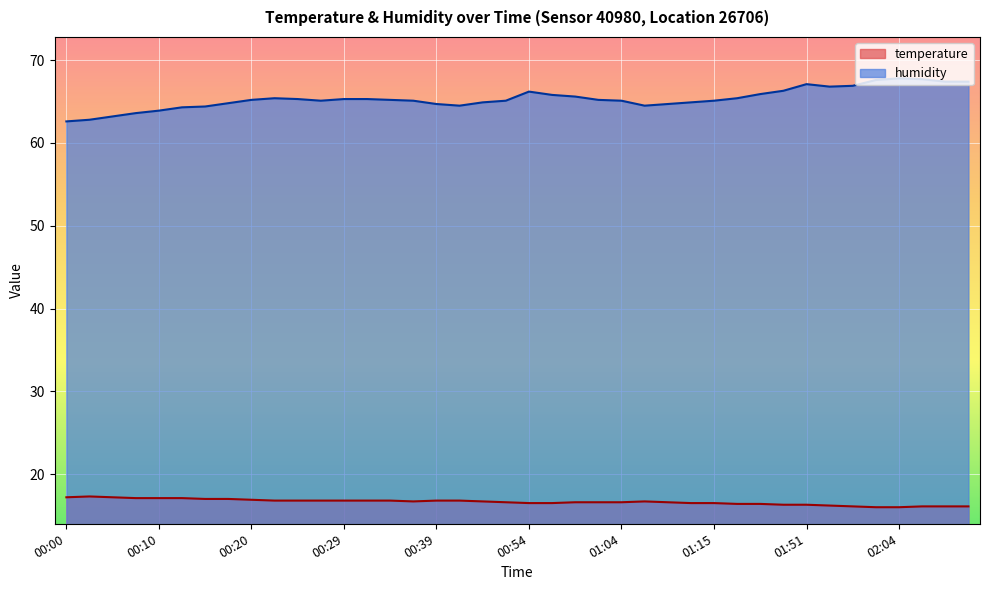

What are all the series names shown in the legend?

temperature, humidity